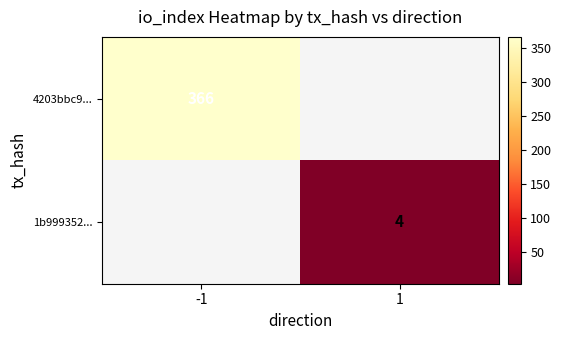

True or false: 4203bbc9... has a value of 221 at -1.

False